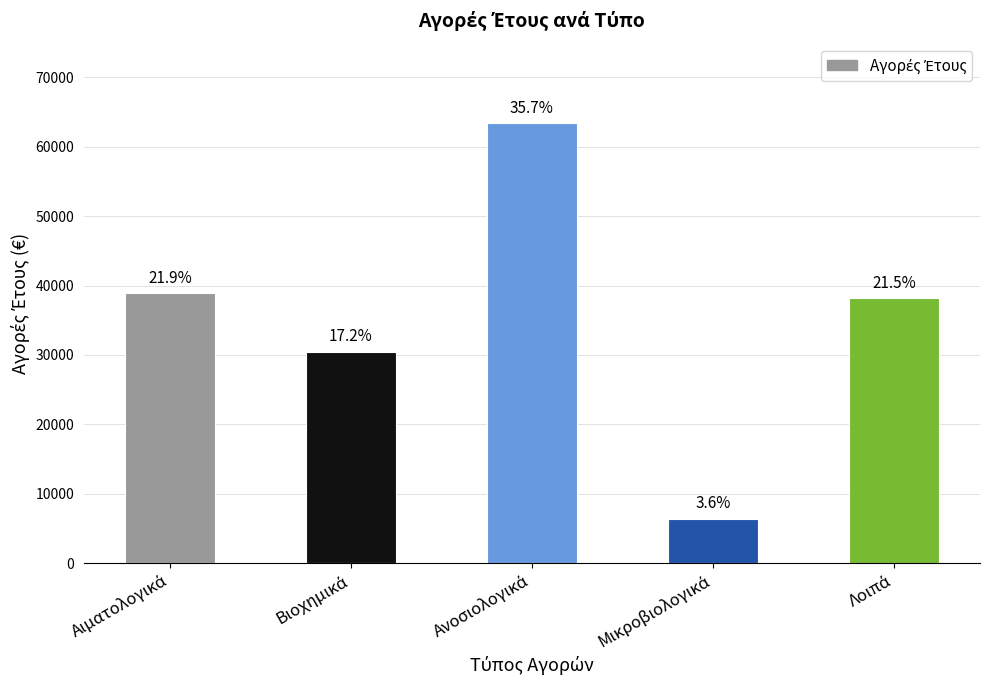

What is the label of the 1st bar from the left?

Αιματολογικά